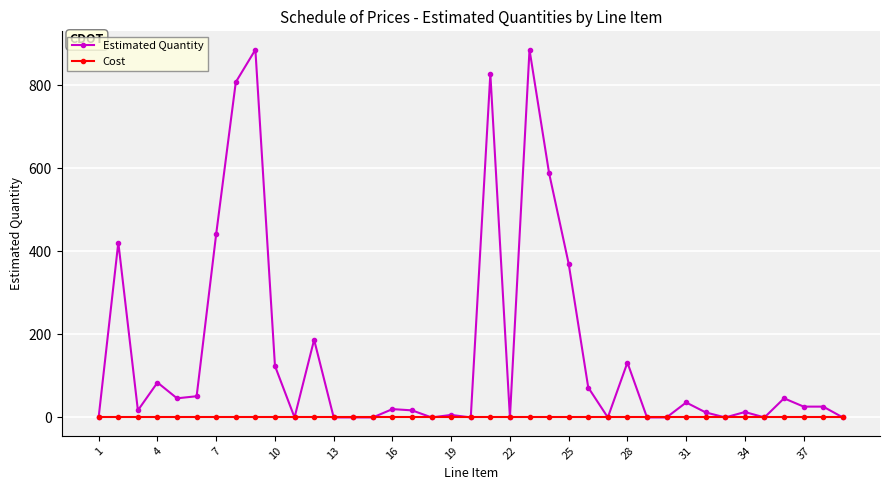

At how many categories does at least one series exceed 316?

8